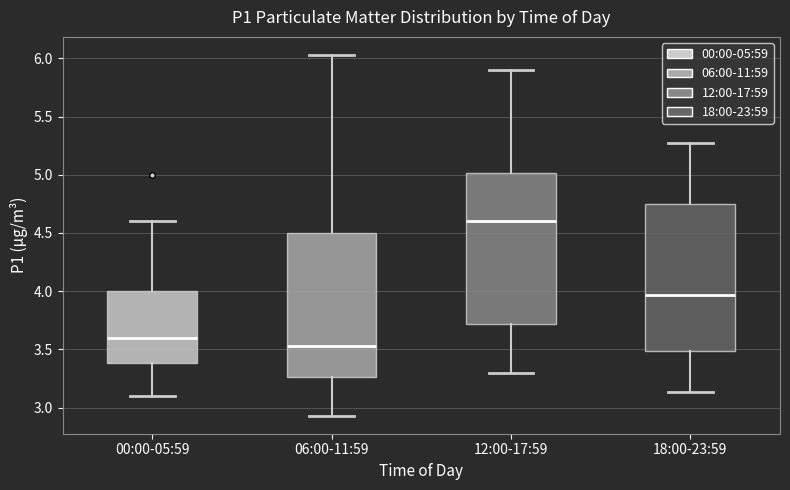

Where does the upper whisker of the box for 06:00-11:59 end on the y-axis? The values are not printed on the chart, so give them approximately, as read against the axis.

6.05